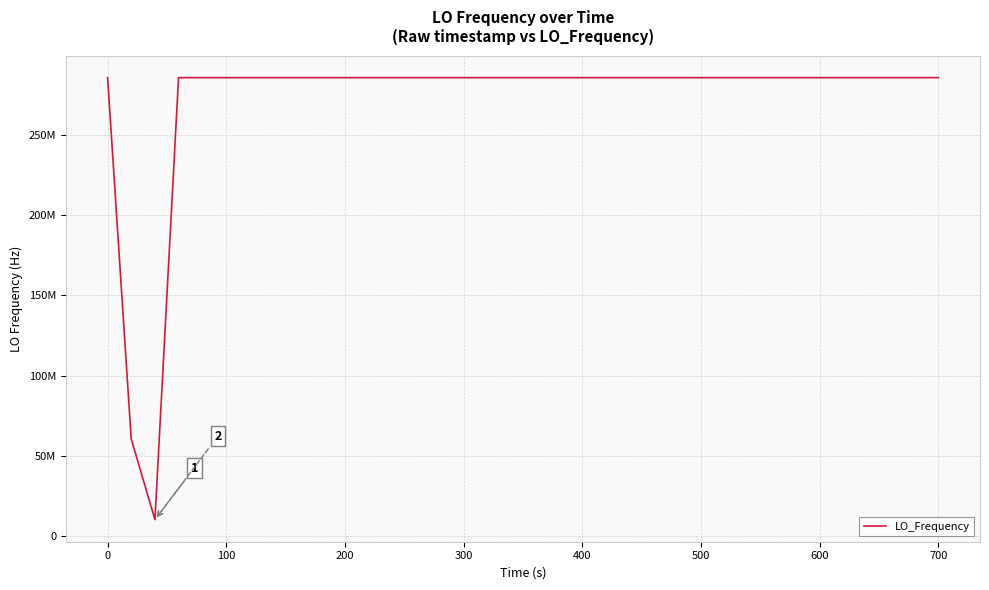

What is the maximum value shown in the chart?

286047004.1